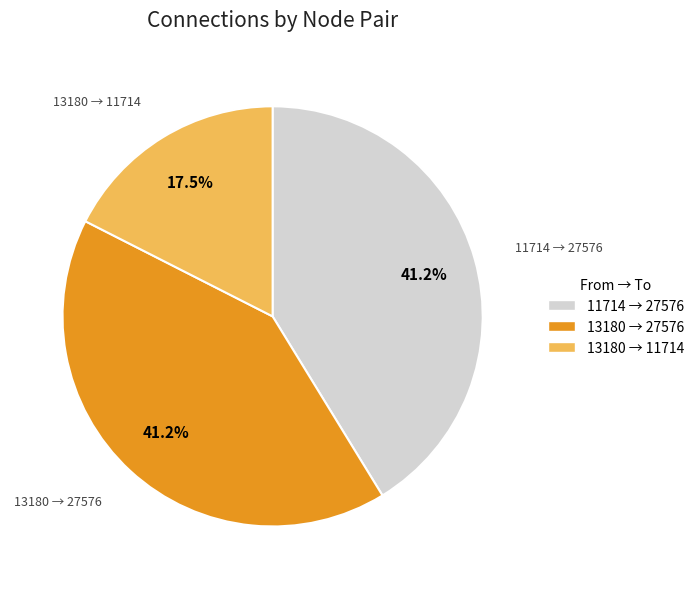

Is there any slice that represents more than half of the pie?

No